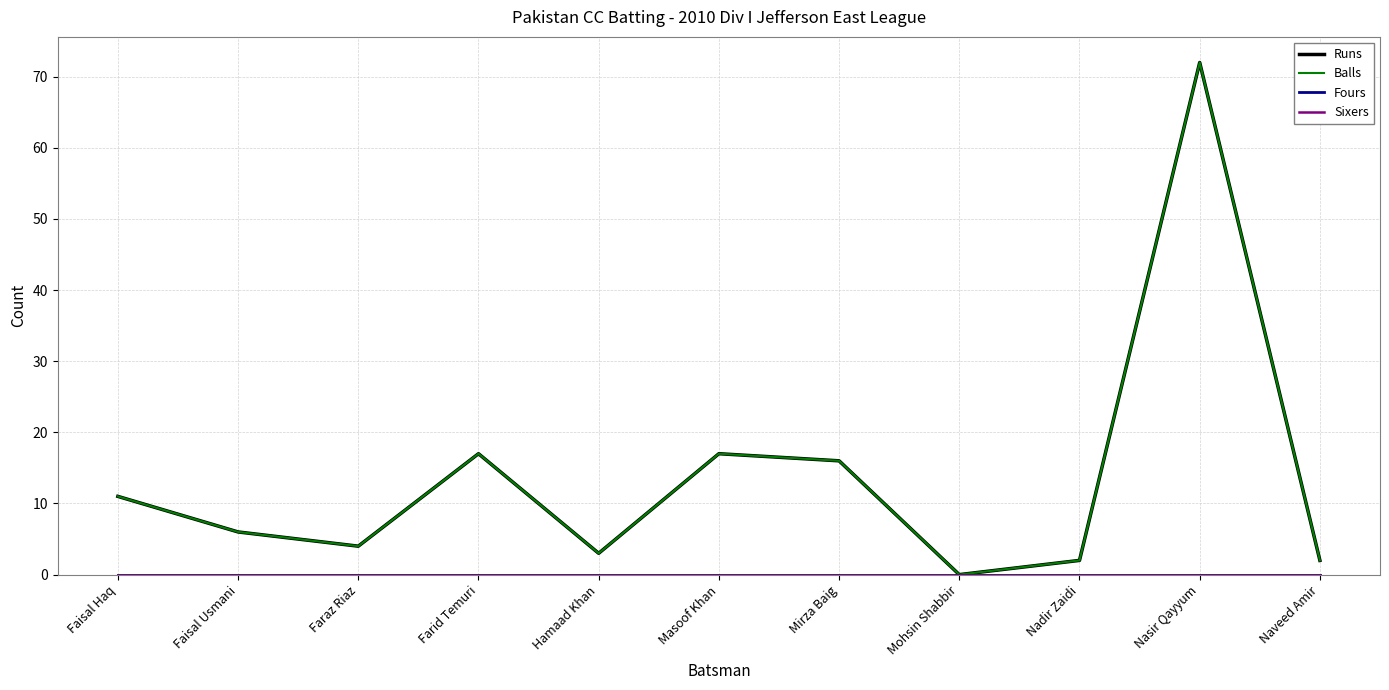

Is this an area chart (filled region under the line)?

No